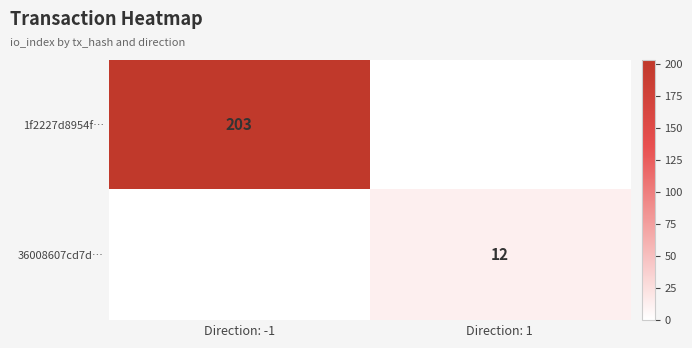

Is it true that 1f2227d8954f… equals 203 at Direction: -1?

True